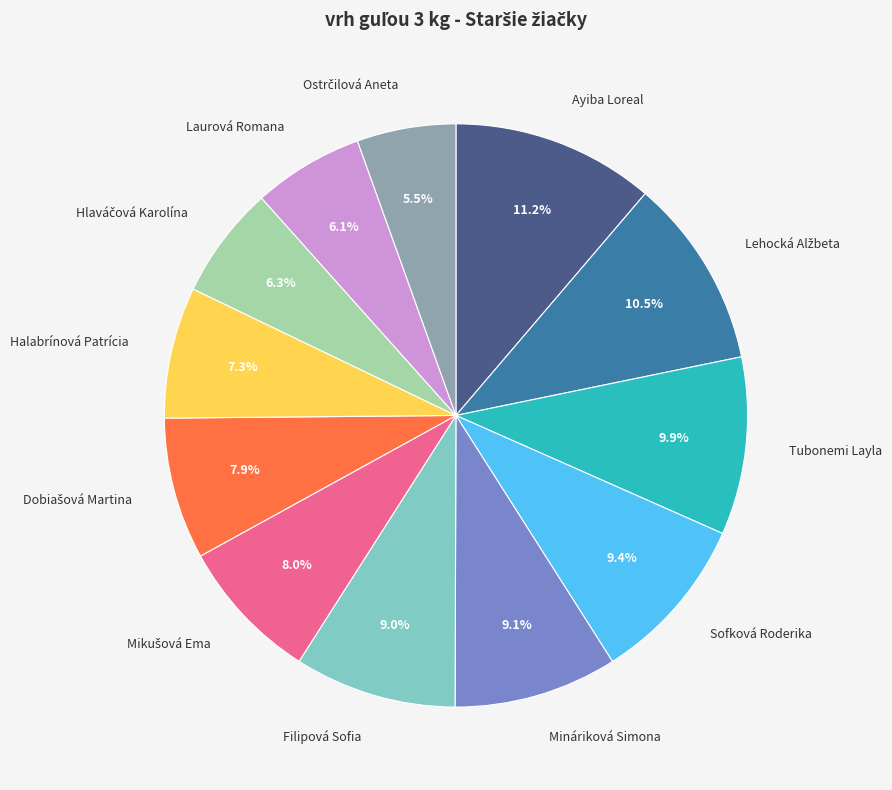

Is there any slice that represents more than half of the pie?

No